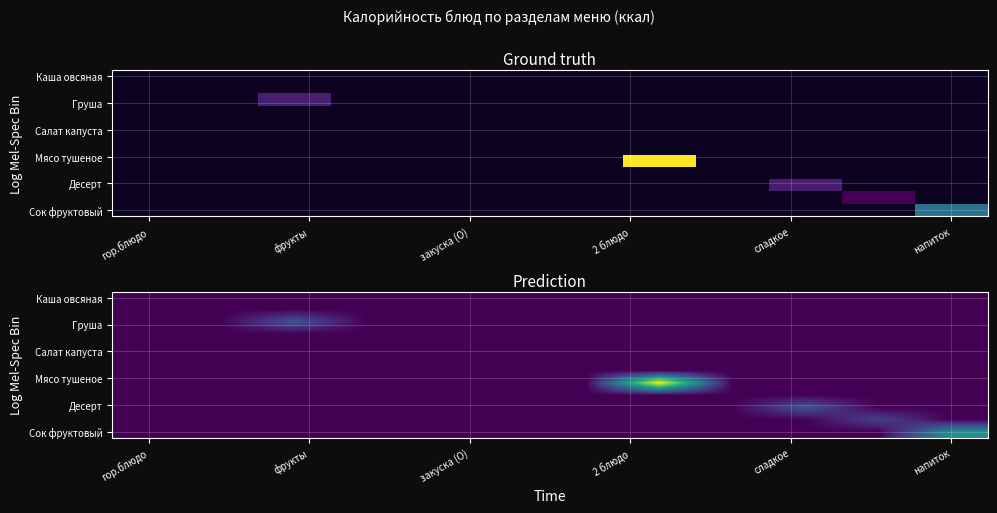

How many distinct data groups are displayed?

12